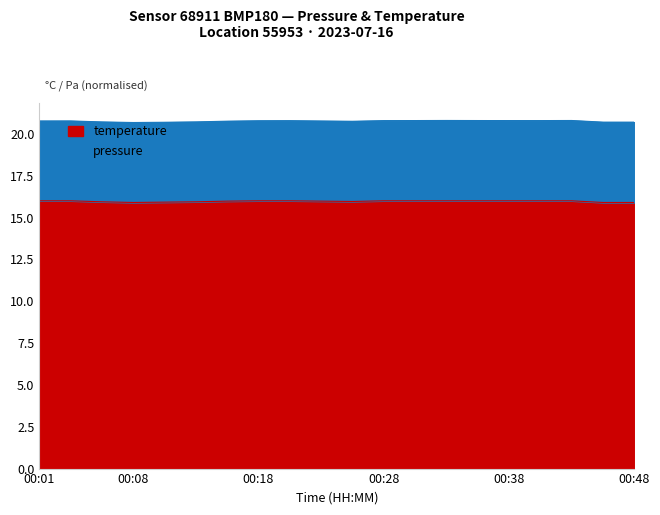

How many lines are shown in the chart?

2